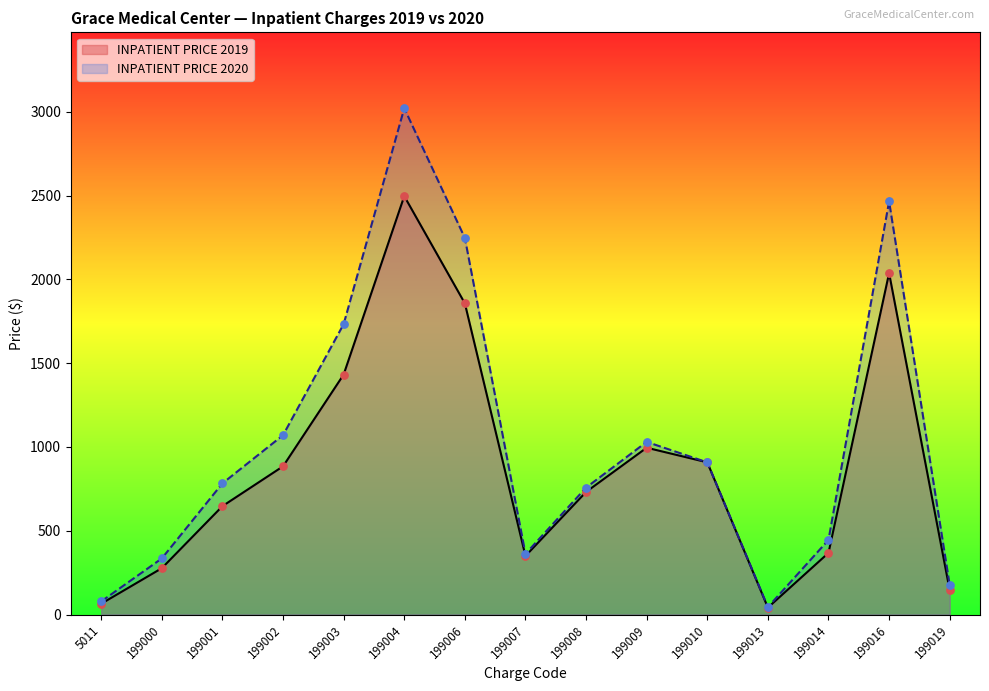

Is the value of INPATIENT PRICE 2019 at 199003 greater than the value of INPATIENT PRICE 2020 at 199013?

Yes